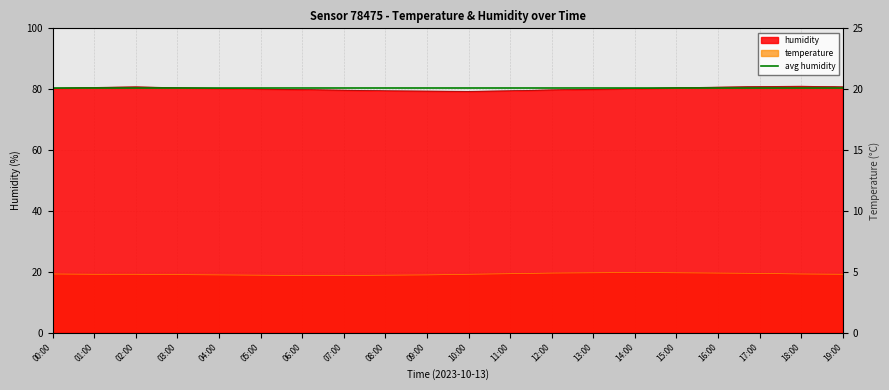

True or false: humidity has a value of 80.6 at 01:00.

True